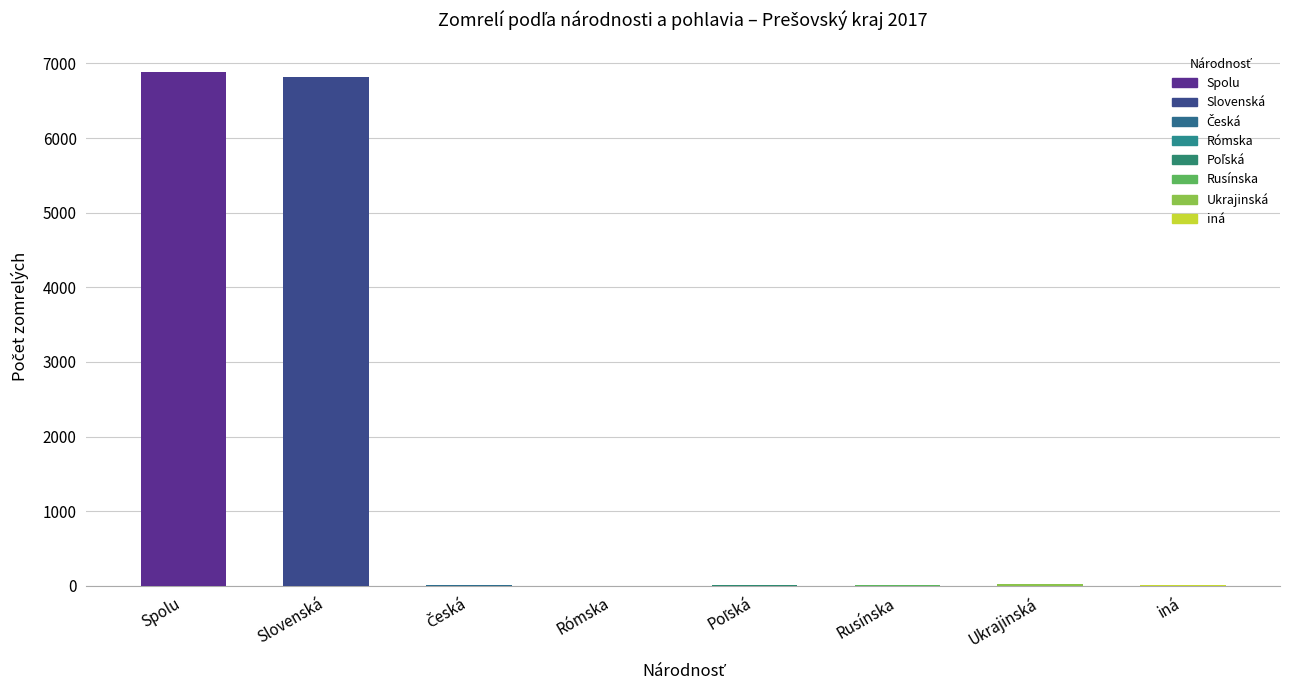

Is it true that Spolu (total) equals 39 at Ukrajinská?

False